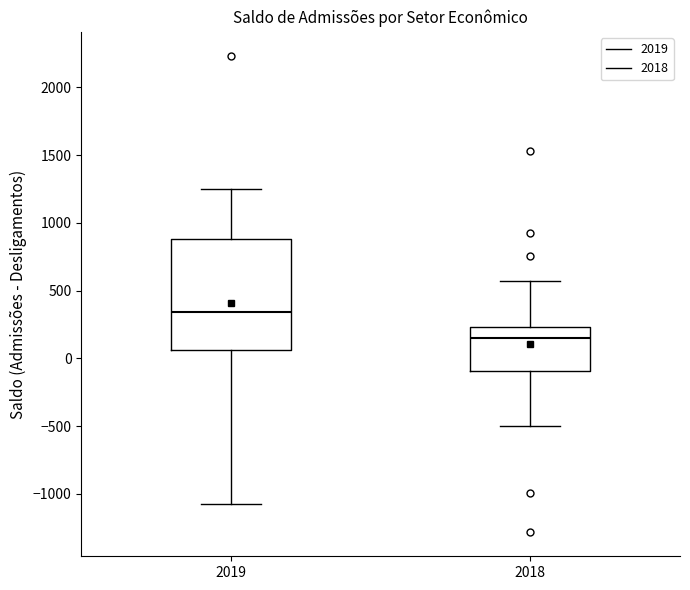

Reading left to right, read every box against the y-axis: the position of its median line, the range the box covers, and the ends of its whiskers. The values are not printed on the chart, so give them approximately, as read against the axis.

2019: median 350, box 50 to 900, whiskers -1100 to 1250
2018: median 150, box -100 to 250, whiskers -500 to 550